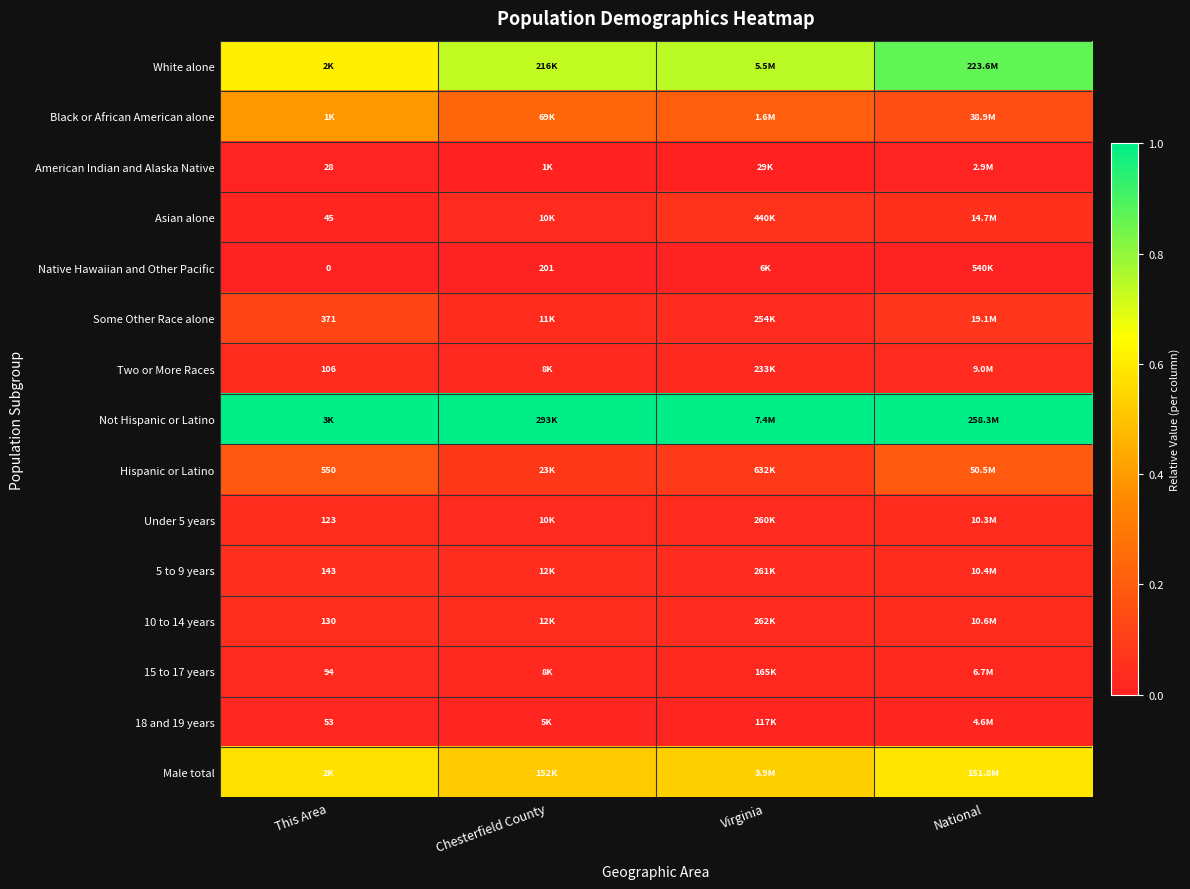

Is it true that 18 and 19 years equals 0.0 at Virginia?

False